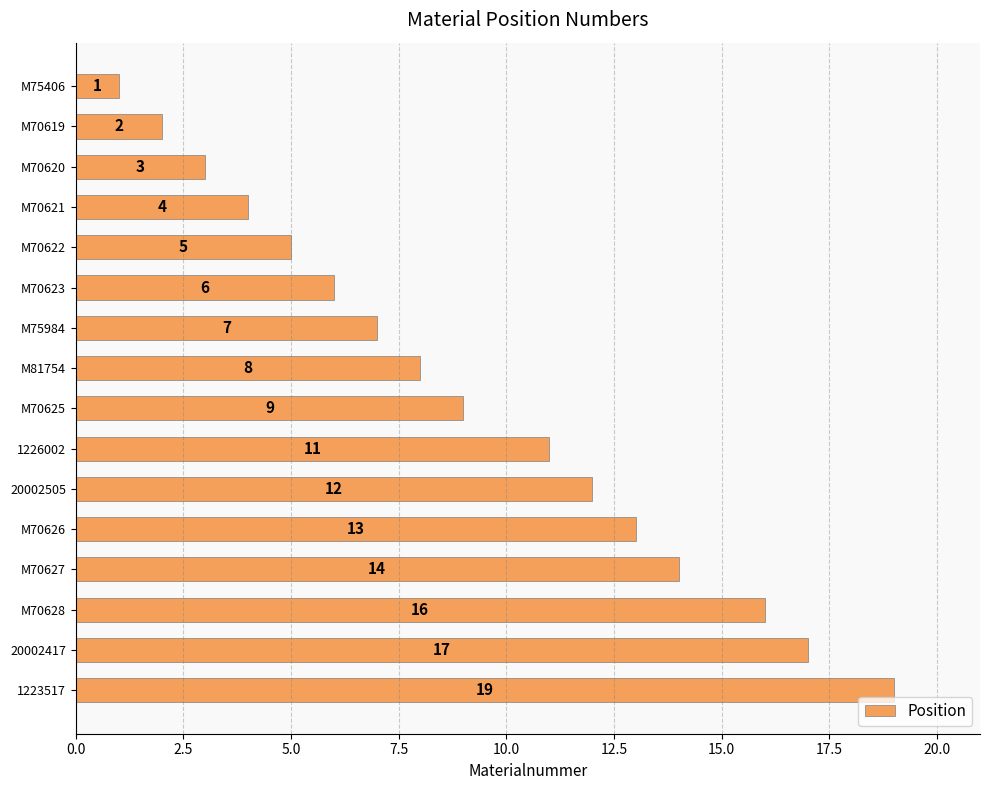

True or false: the data shows 11 at 1226002.

True